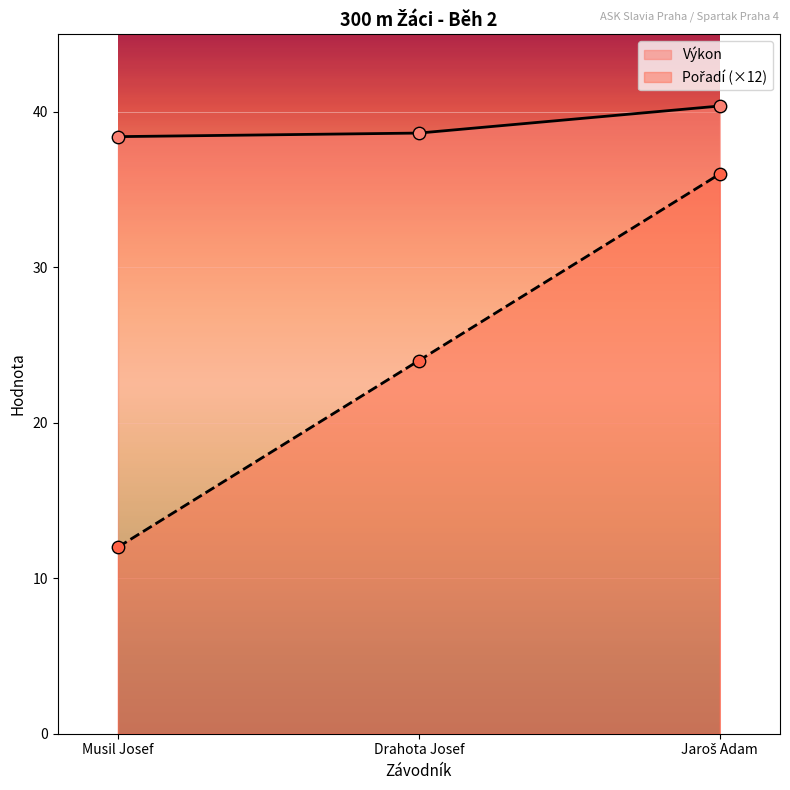

What are all the series names shown in the legend?

Pořadí, Výkon